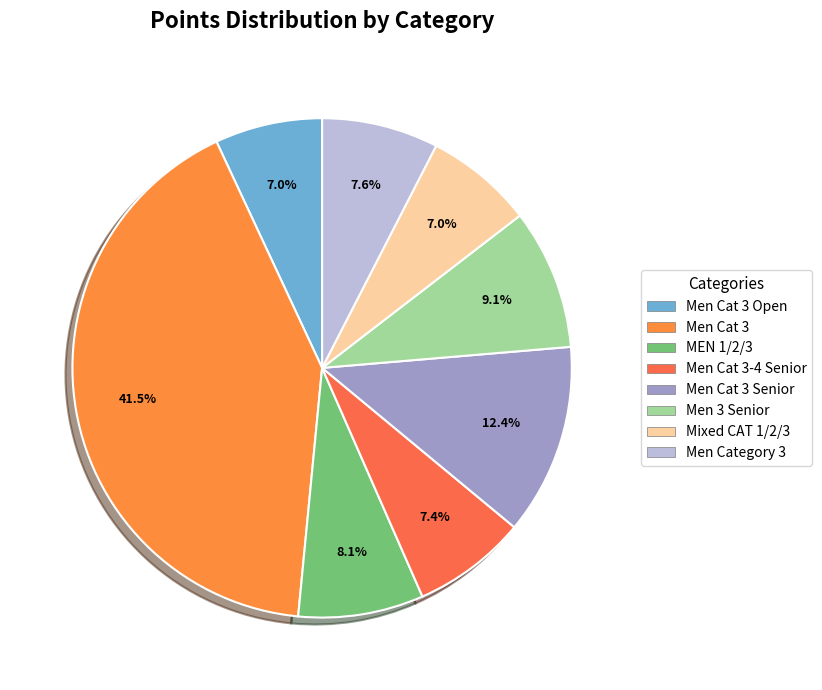

How many segments does this pie chart have?

8